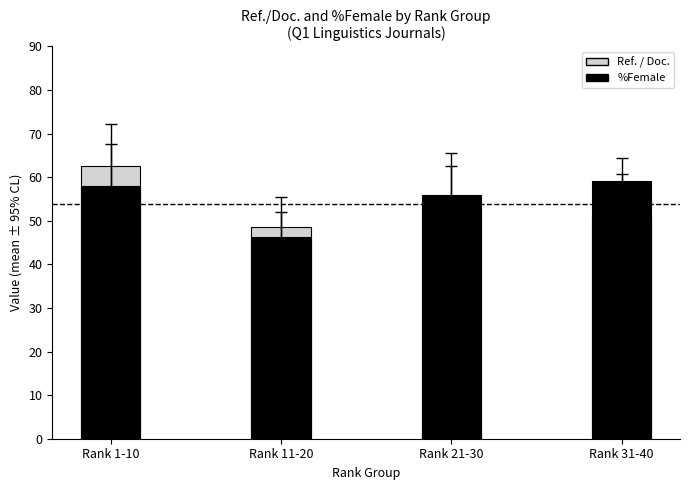

At which category is the sum across all series the highest?

Rank 1-10